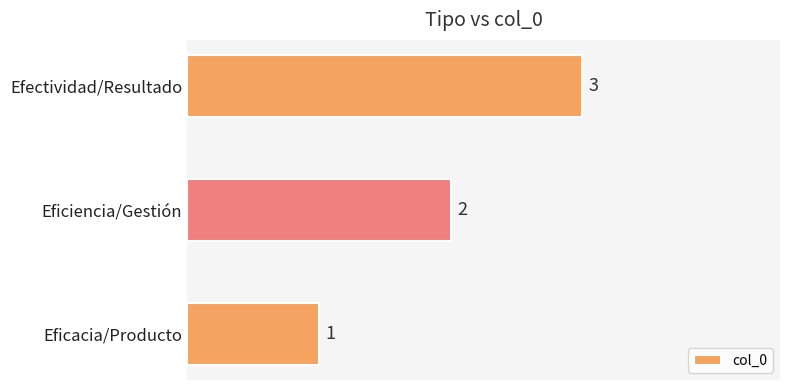

Approximately how many times larger is the value at Eficacia/Producto compared to Eficiencia/Gestión?

0.5